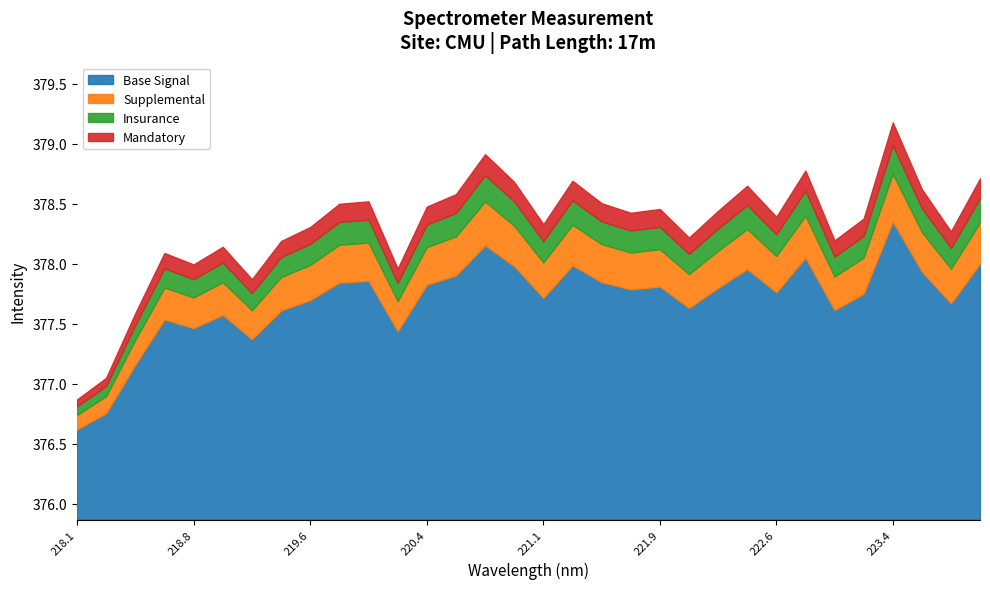

Between 223.2172 and 220.9264, which is larger?

220.9264